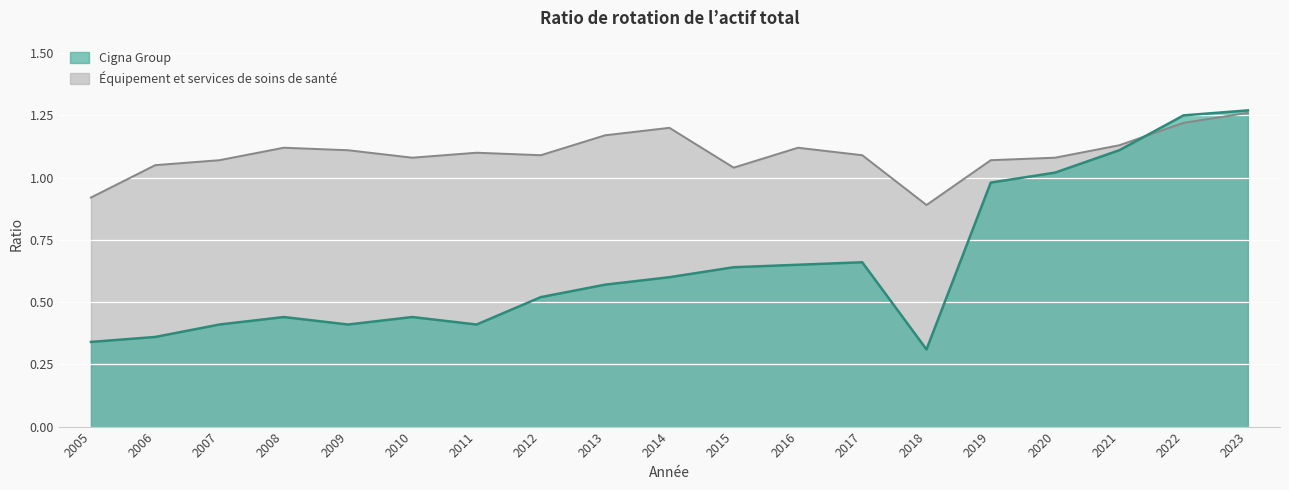

Where is the first local maximum for Cigna Group?

2008